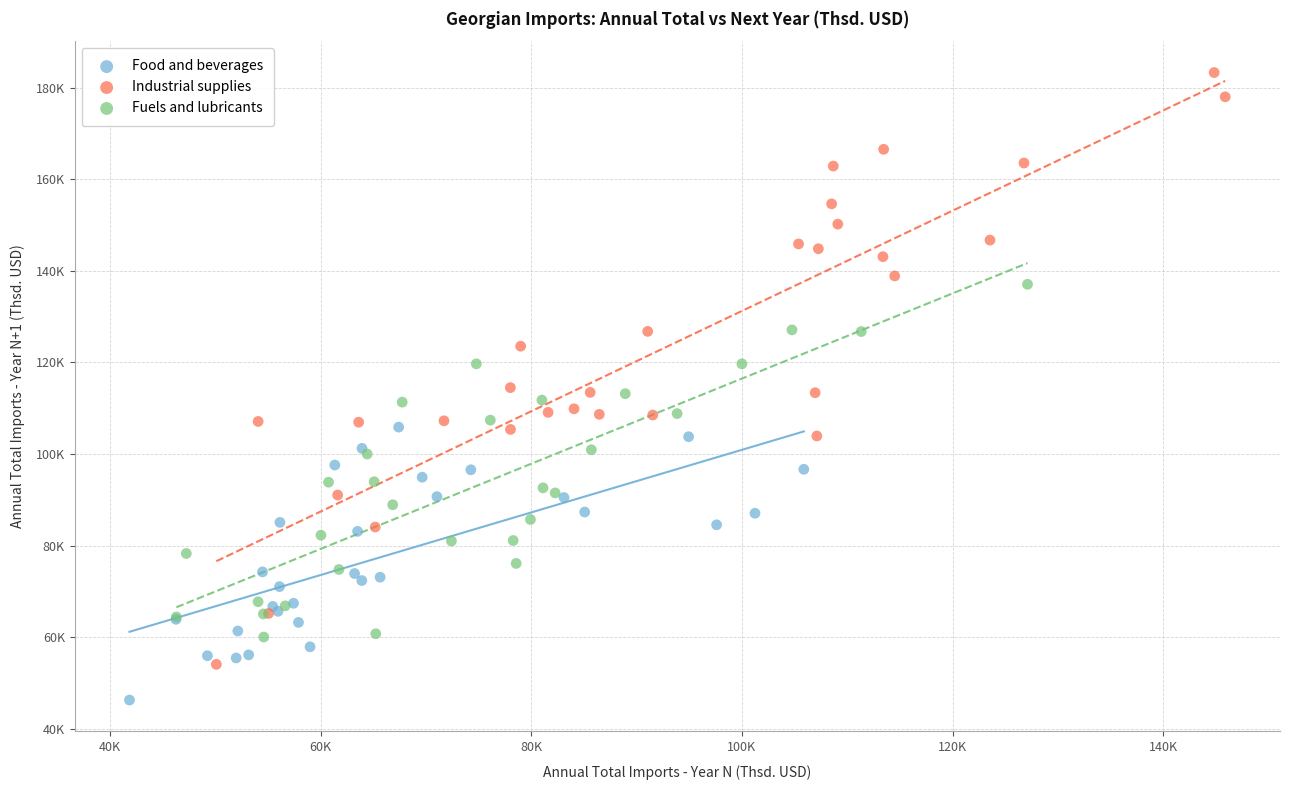

Which series reaches the maximum Y coordinate?

Industrial supplies